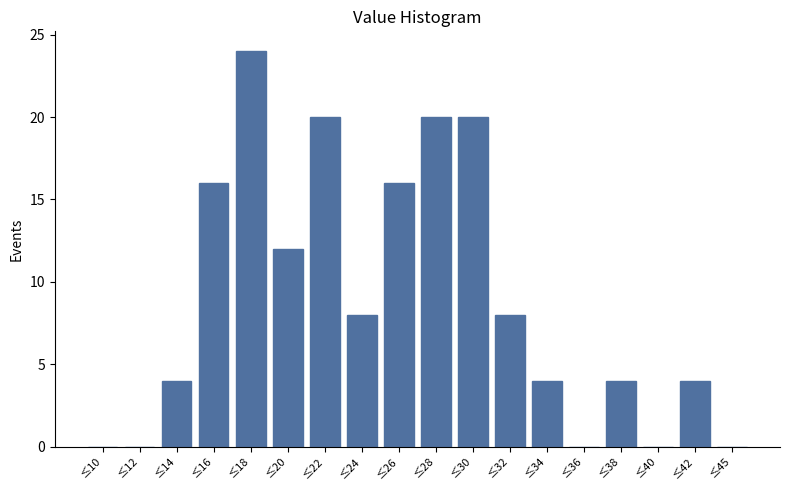

Reading left to right, extract all data points from this chart.

≤10=0	≤12=0	≤14=4	≤16=16	≤18=24	≤20=12	≤22=20	≤24=8	≤26=16	≤28=20	≤30=20	≤32=8	≤34=4	≤36=0	≤38=4	≤40=0	≤42=4	≤45=0